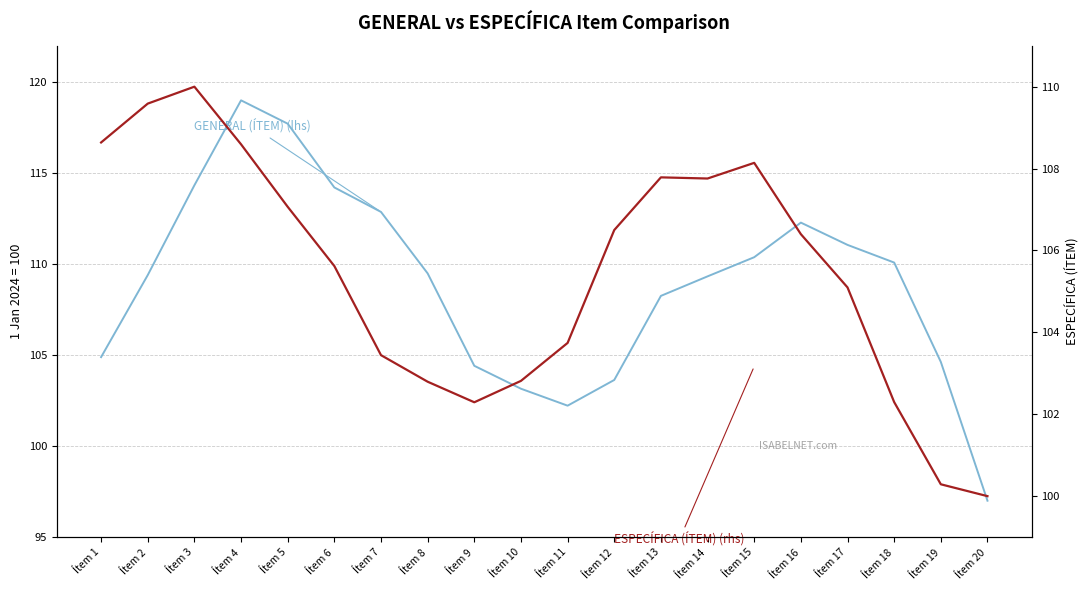

Where does the GENERAL (ÍTEM) series first go above 109?

Ítem 2